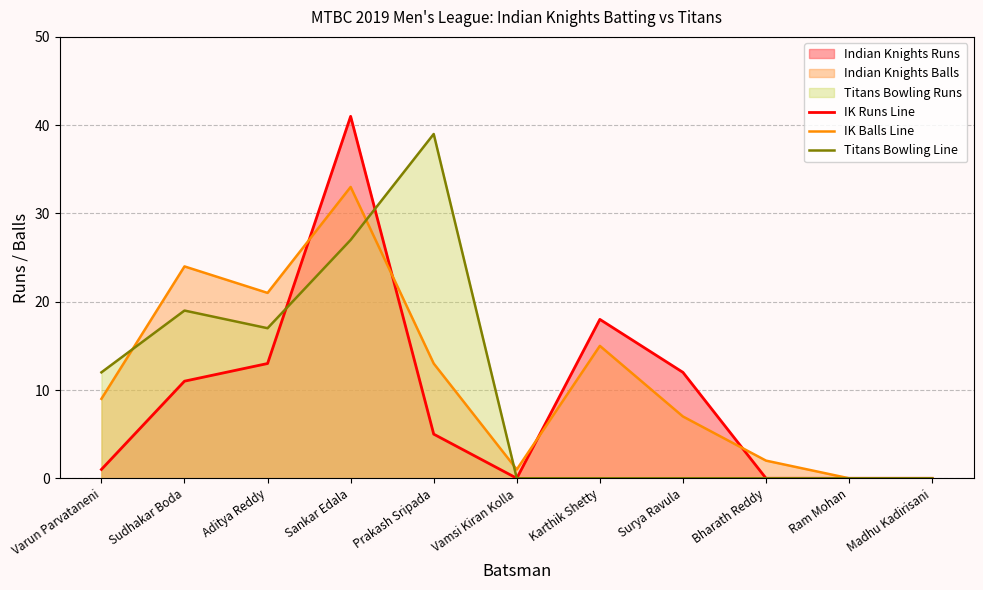

What is the sum of all Titans Bowling Line values?

114